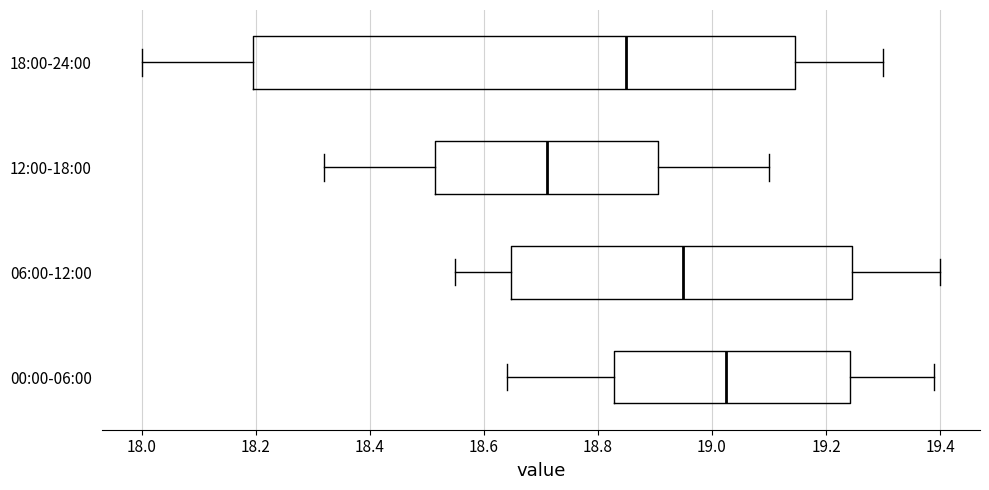

Reading bottom to top, read every box against the x-axis: the position of its median line, the range the box covers, and the ends of its whiskers. The values are not printed on the chart, so give them approximately, as read against the axis.

00:00-06:00: median 19.02, box 18.82 to 19.24, whiskers 18.64 to 19.40
06:00-12:00: median 18.96, box 18.64 to 19.24, whiskers 18.56 to 19.40
12:00-18:00: median 18.72, box 18.52 to 18.90, whiskers 18.32 to 19.10
18:00-24:00: median 18.86, box 18.20 to 19.14, whiskers 18.00 to 19.30